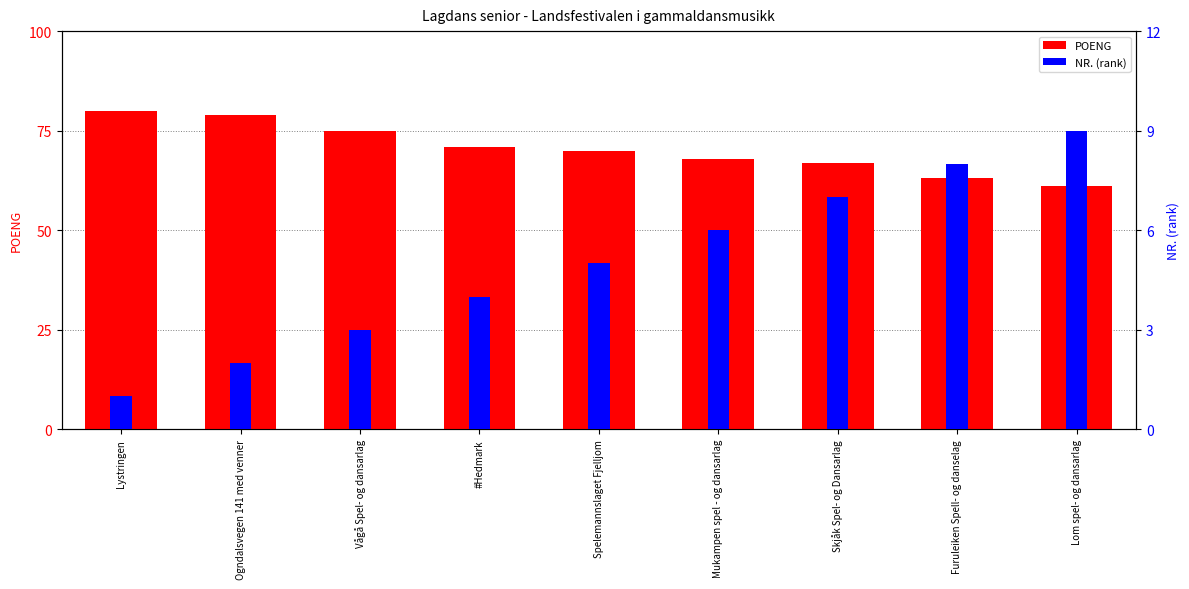

Count the number of categories in the chart.

9